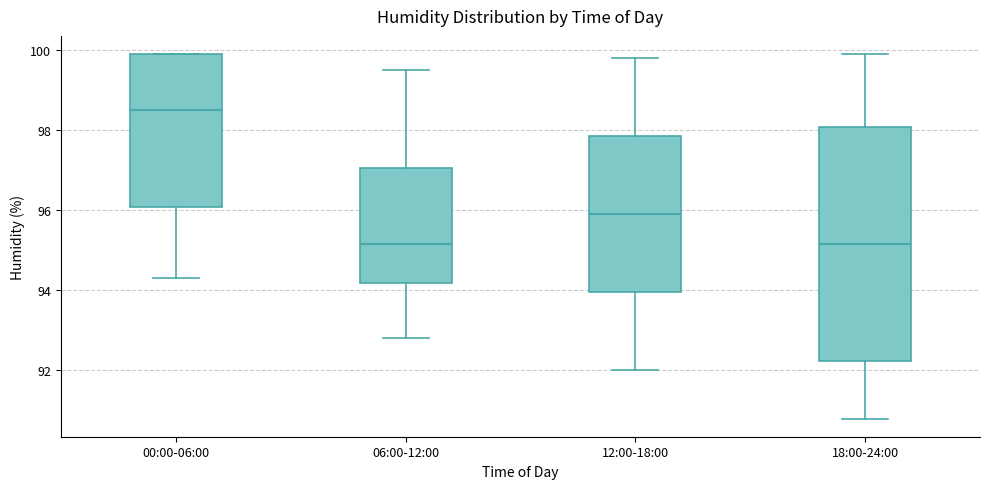

Where is the upper edge of the box for 06:00-12:00 on the y-axis? The values are not printed on the chart, so give them approximately, as read against the axis.

97.0